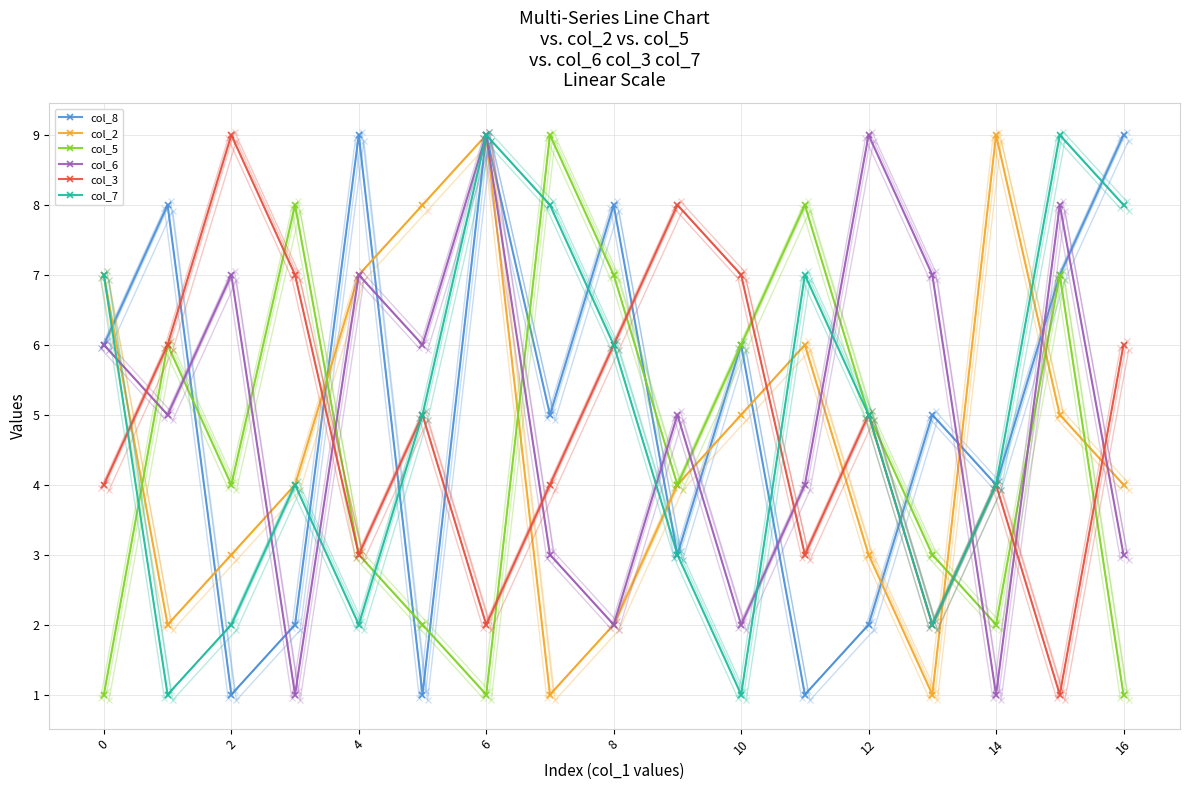

Reading left to right, list all the values displayed in this chart.

col_8: 6	8	1	2	9	1	9	5	8	3	6	1	2	5	4	7	9
col_2: 7	2	3	4	7	8	9	1	2	4	5	6	3	1	9	5	4
col_5: 1	6	4	8	3	2	1	9	7	4	6	8	5	3	2	7	1
col_6: 6	5	7	1	7	6	9	3	2	5	2	4	9	7	1	8	3
col_3: 4	6	9	7	3	5	2	4	6	8	7	3	5	2	4	1	6
col_7: 7	1	2	4	2	5	9	8	6	3	1	7	5	2	4	9	8